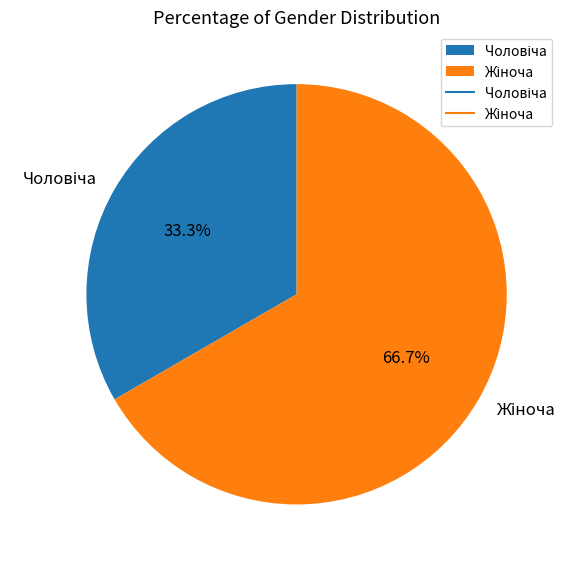

Is there a majority slice in this chart?

Yes